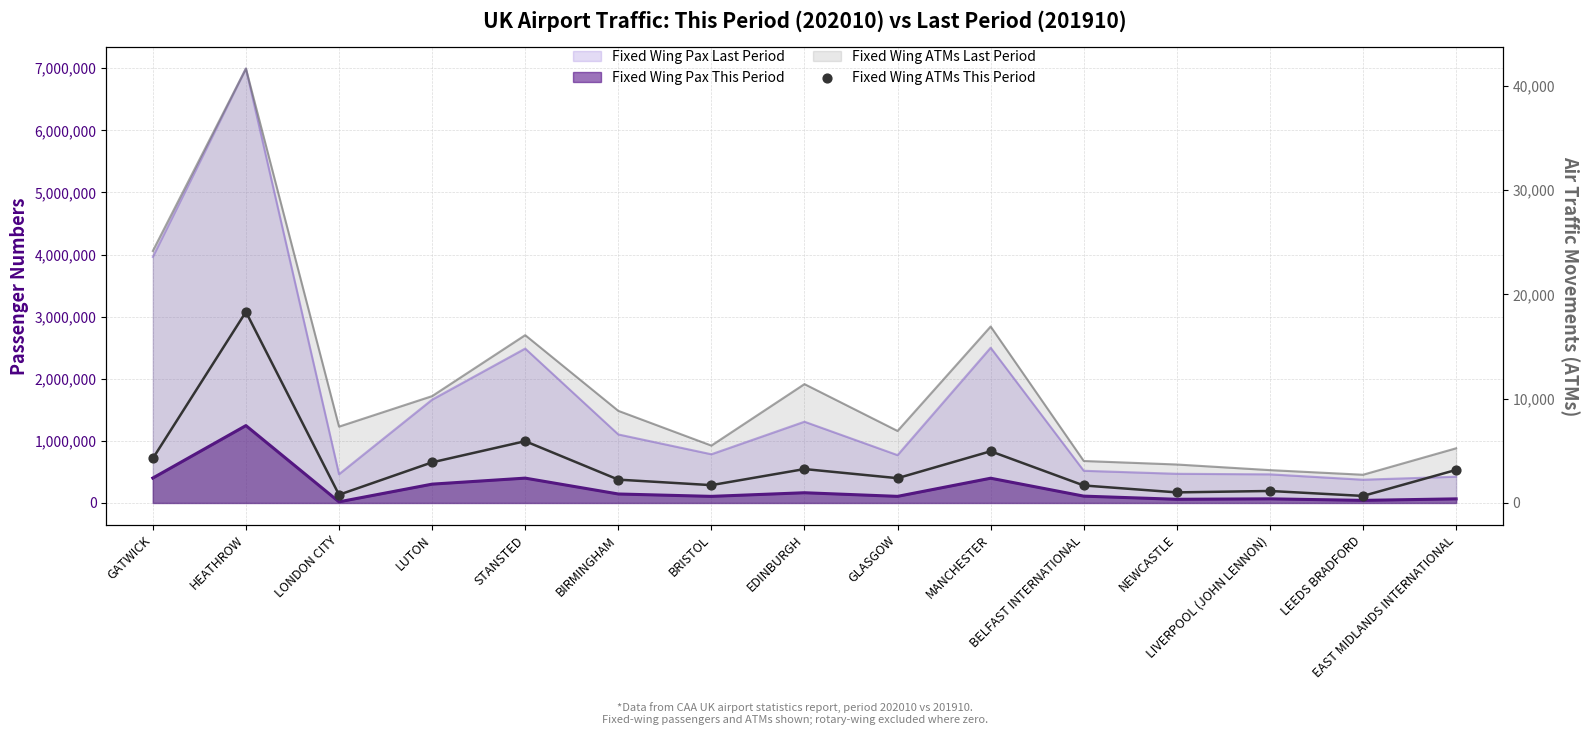

What is the change in value from STANSTED to LIVERPOOL (JOHN LENNON)?

-4775